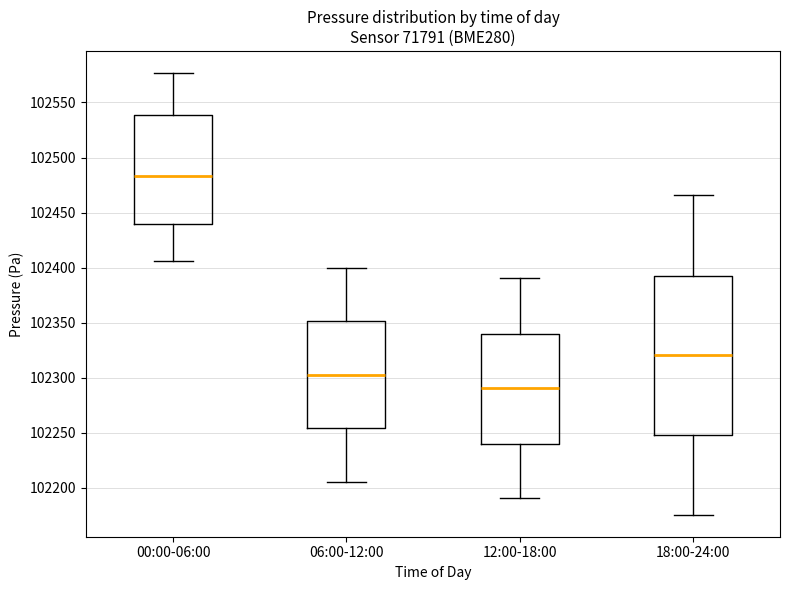

Which box's median line is the highest?

00:00-06:00